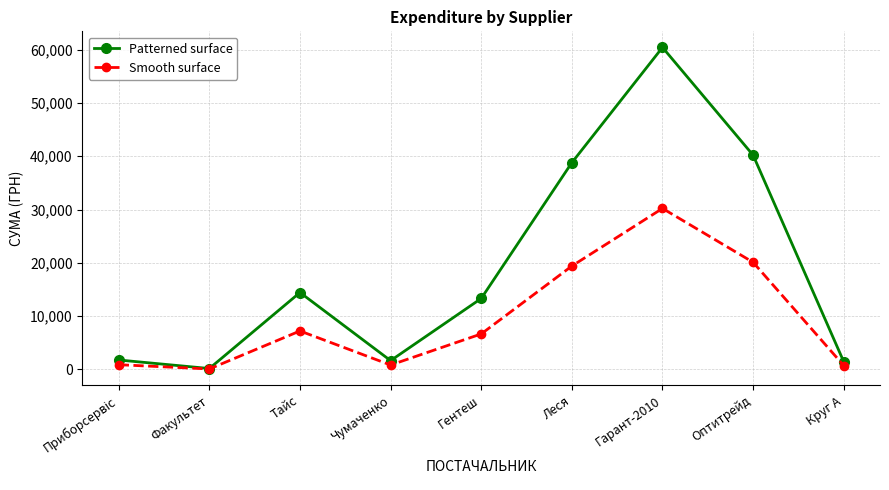

The value of Patterned surface at Чумаченко is 1647.0. True or false?

True